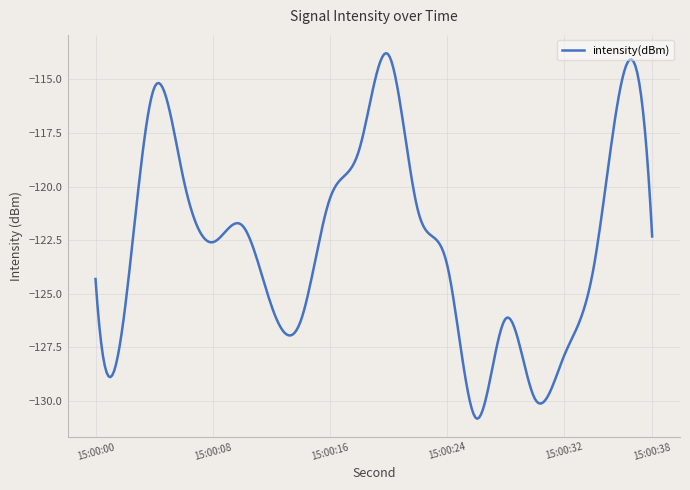

What is the smallest value displayed?

-130.8